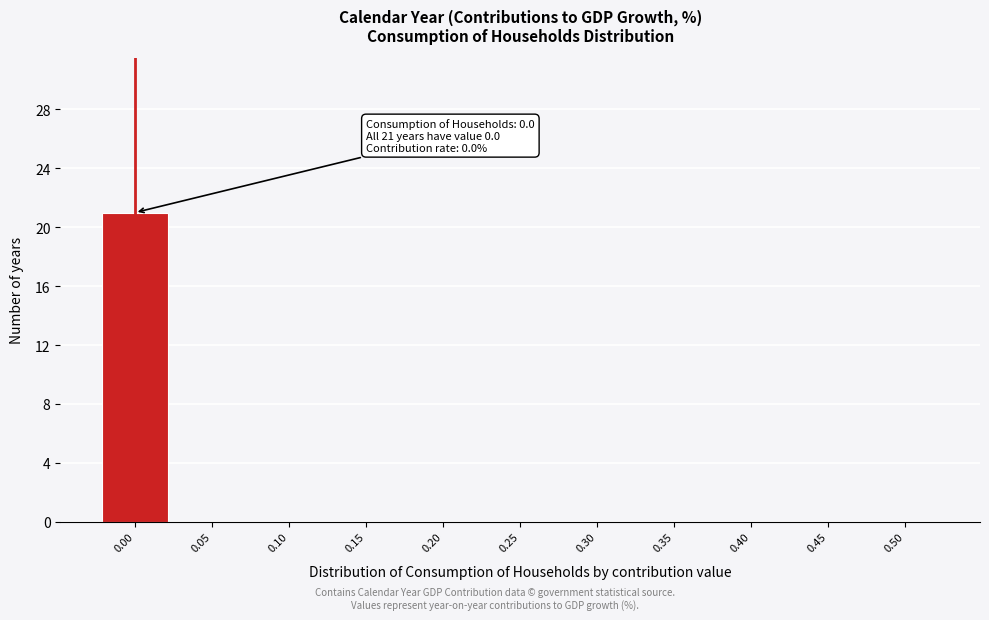

Reading right to left, extract all data points from this chart.

0.50=0	0.45=0	0.40=0	0.35=0	0.30=0	0.25=0	0.20=0	0.15=0	0.10=0	0.05=0	0.00=21